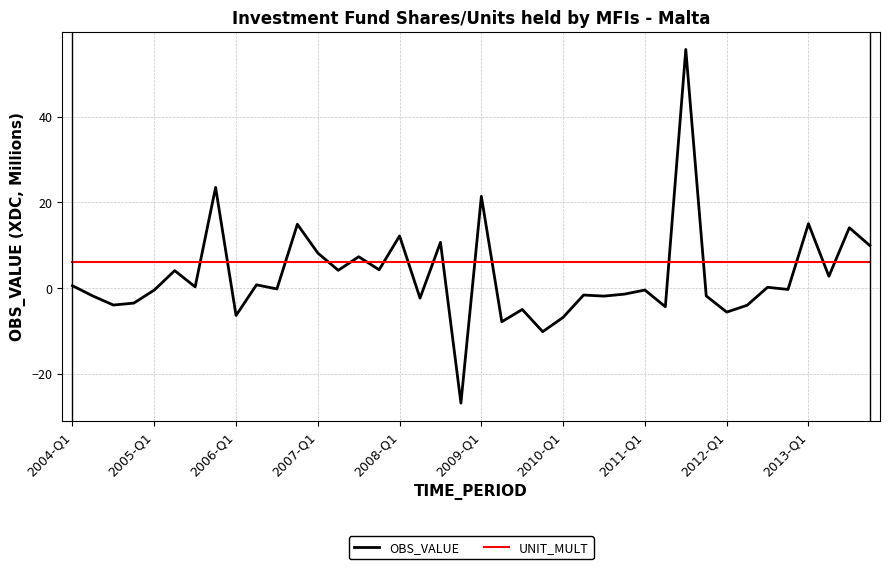

What is the greatest value displayed?

55.7